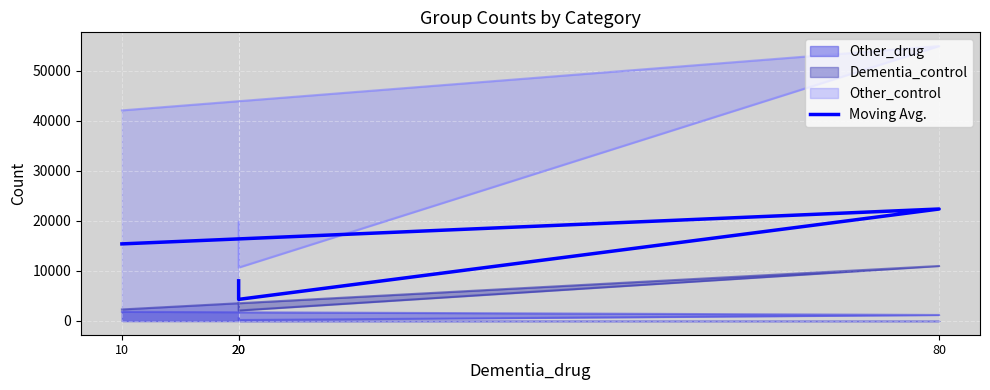

Which has a higher value, 20 or 80?

80